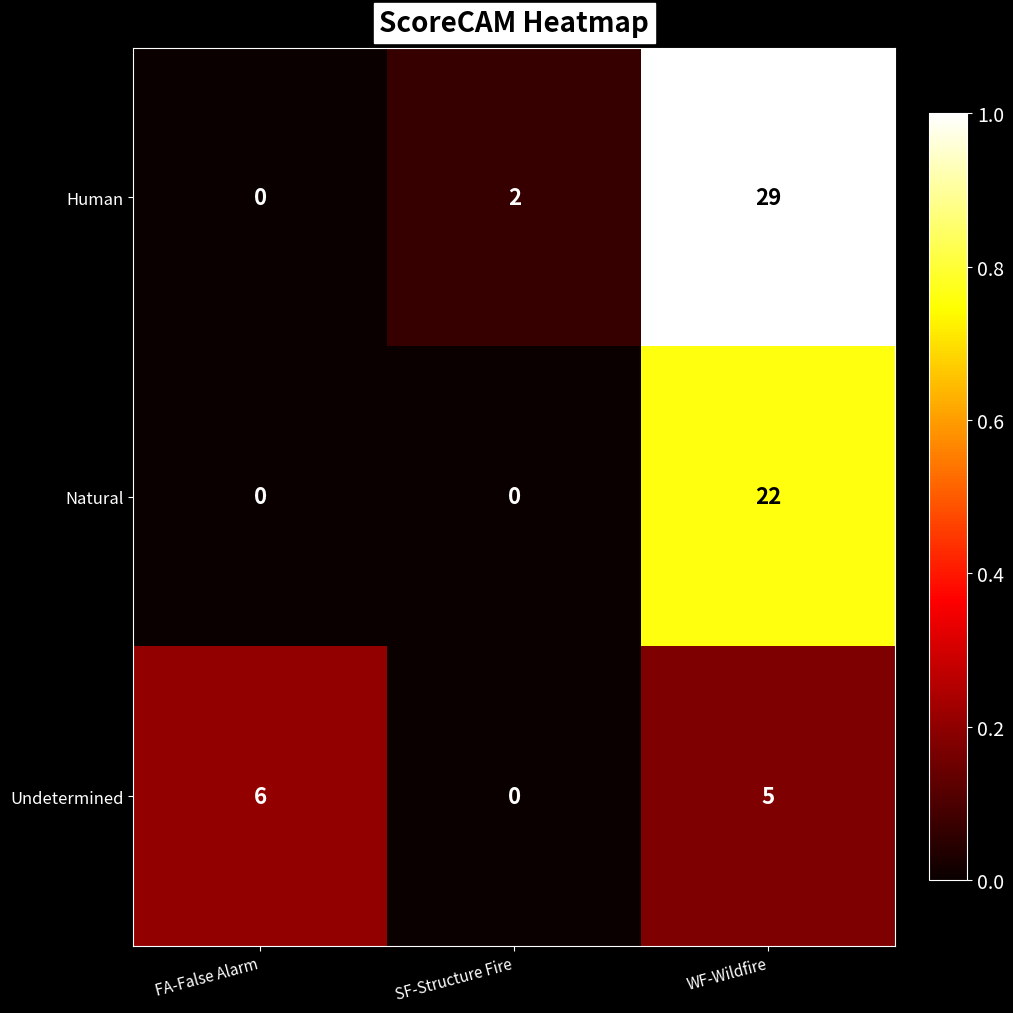

What is the difference between the maximum and minimum values in the Natural series?

22